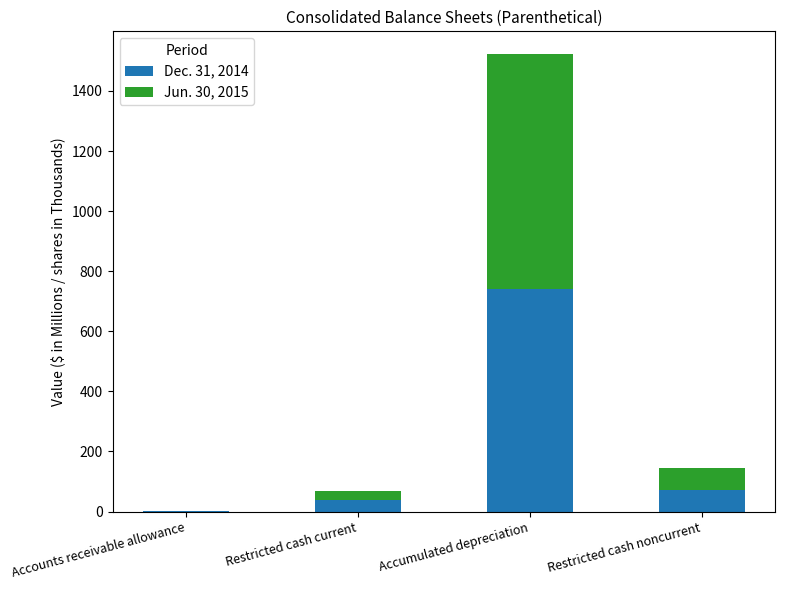

Are the bars horizontal?

No